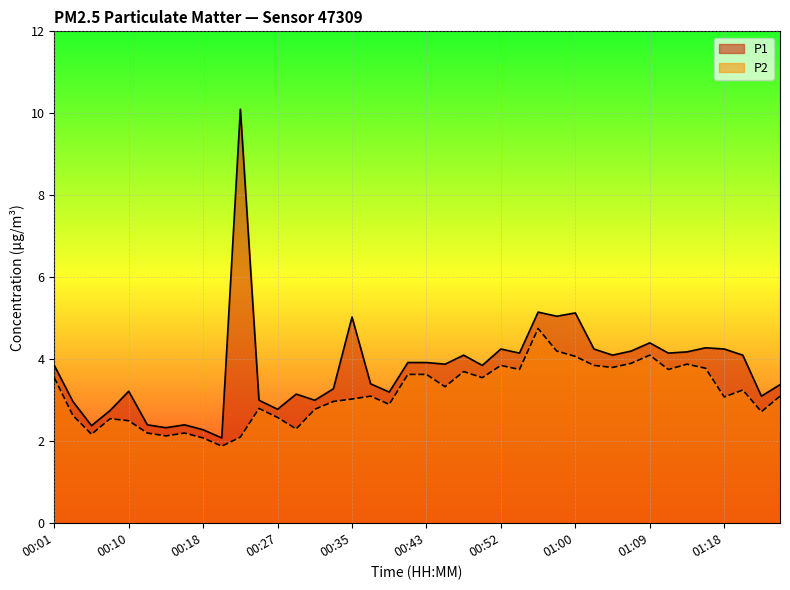

Reading left to right, transcribe all the data shown in this chart.

P1: 3.9	3.0	2.4	2.8	3.2	2.4	2.3	2.4	2.3	2.1	10.1	3.0	2.8	3.1	3.0	3.3	5.0	3.4	3.2	3.9	3.9	3.9	4.1	3.9	4.2	4.2	5.2	5.0	5.1	4.2	4.1	4.2	4.4	4.2	4.2	4.3	4.2	4.1	3.1	3.4
P2: 3.5	2.6	2.2	2.5	2.5	2.2	2.1	2.2	2.1	1.9	2.1	2.8	2.6	2.3	2.8	3.0	3.0	3.1	2.9	3.6	3.6	3.3	3.7	3.5	3.9	3.8	4.8	4.2	4.1	3.9	3.8	3.9	4.1	3.8	3.9	3.8	3.1	3.2	2.7	3.1